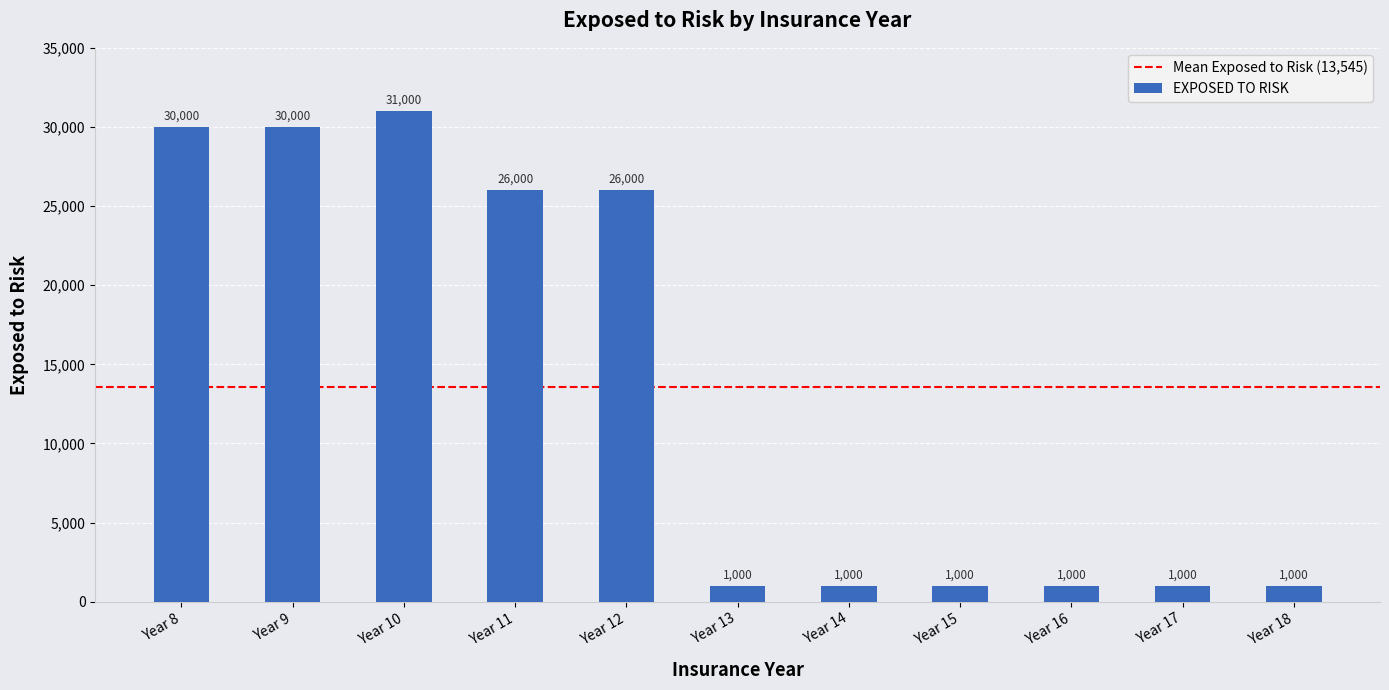

Reading right to left, list all the values displayed in this chart.

Year 18=1000	Year 17=1000	Year 16=1000	Year 15=1000	Year 14=1000	Year 13=1000	Year 12=26000	Year 11=26000	Year 10=31000	Year 9=30000	Year 8=30000